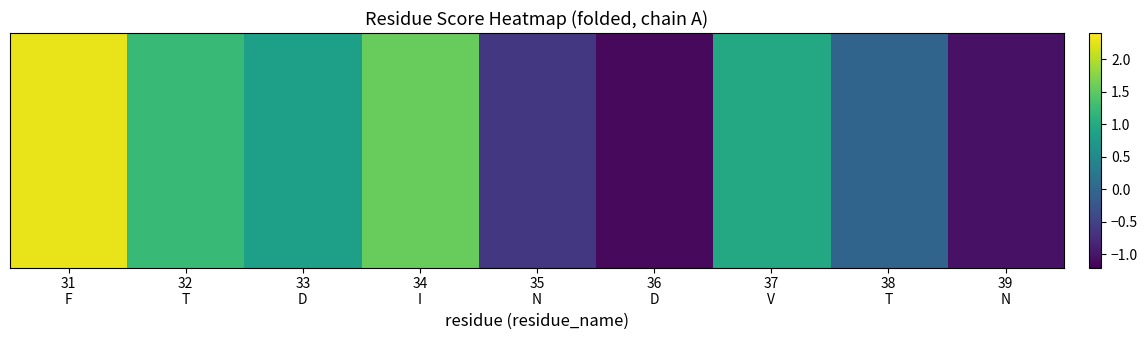

Where does the data first go above 0?

31
F